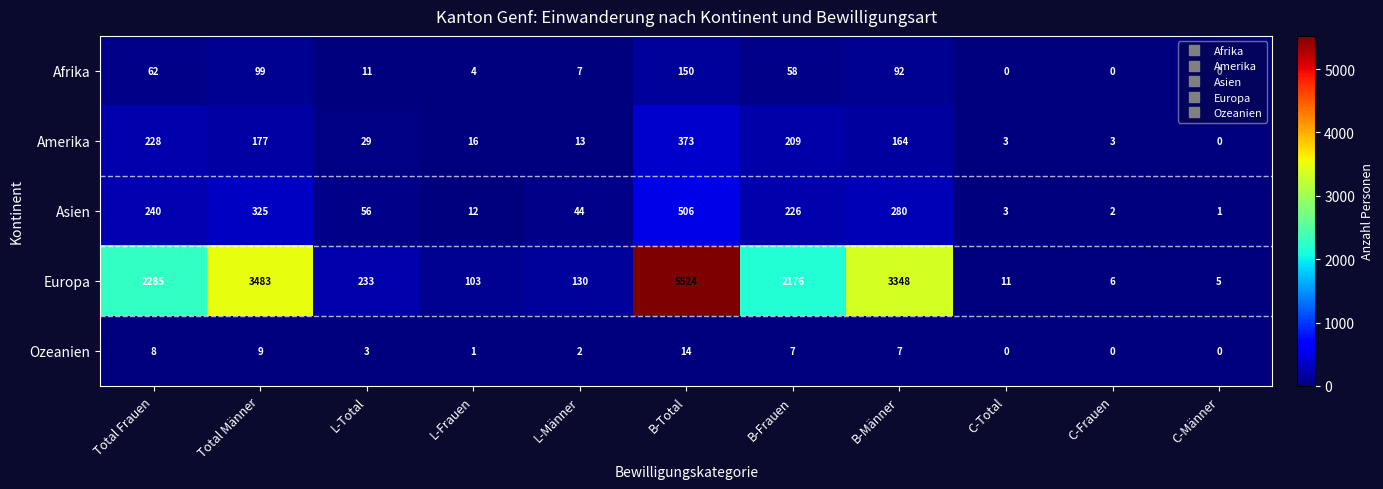

What is the average value of the Asien series?

154